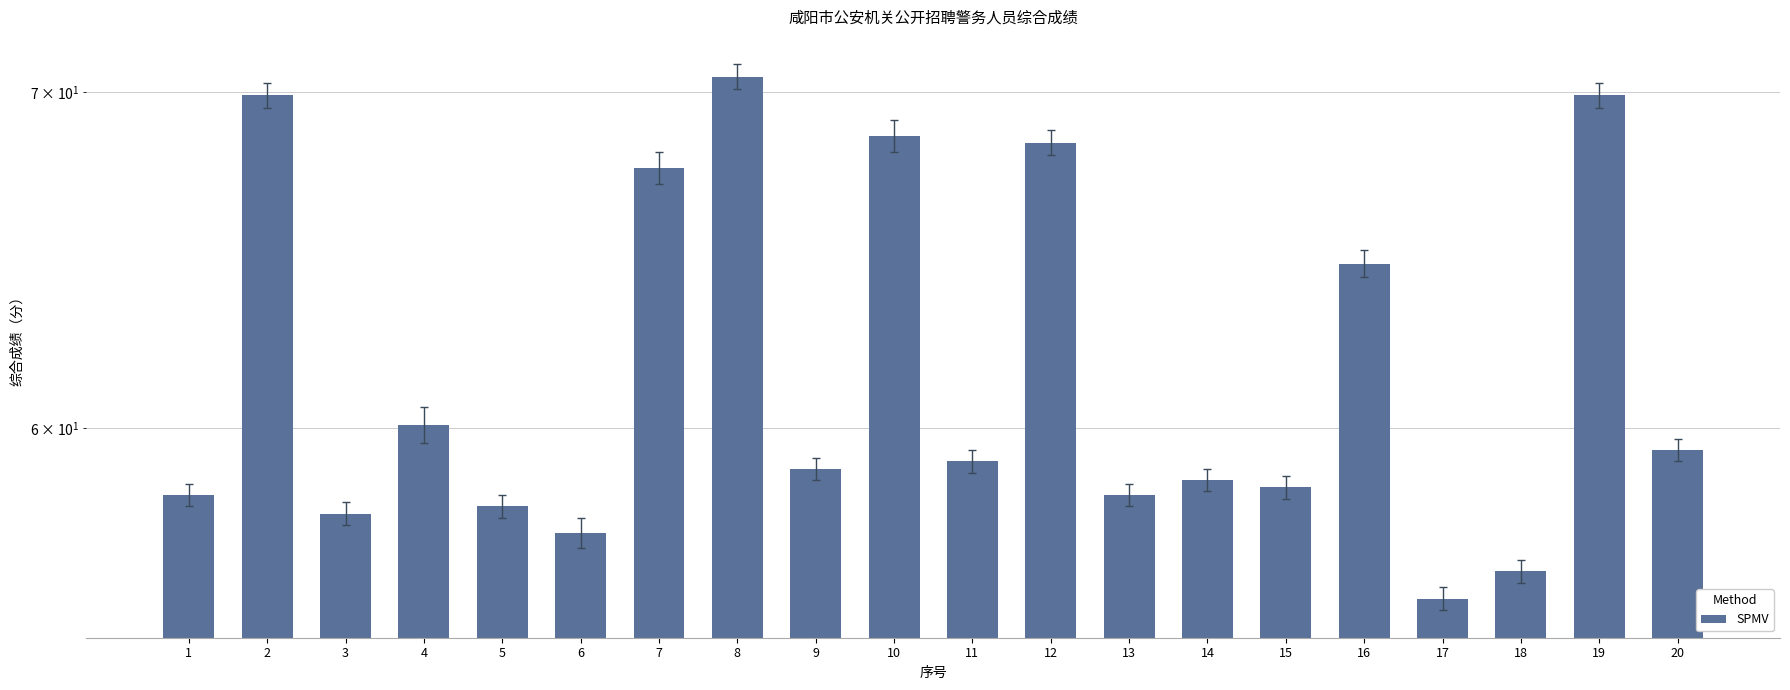

Reading left to right, list all the values displayed in this chart.

1=58.2	2=69.9	3=57.7	4=60.1	5=57.9	6=57.2	7=67.6	8=70.5	9=58.9	10=68.6	11=59.1	12=68.4	13=58.2	14=58.6	15=58.4	16=64.7	17=55.5	18=56.2	19=69.9	20=59.4